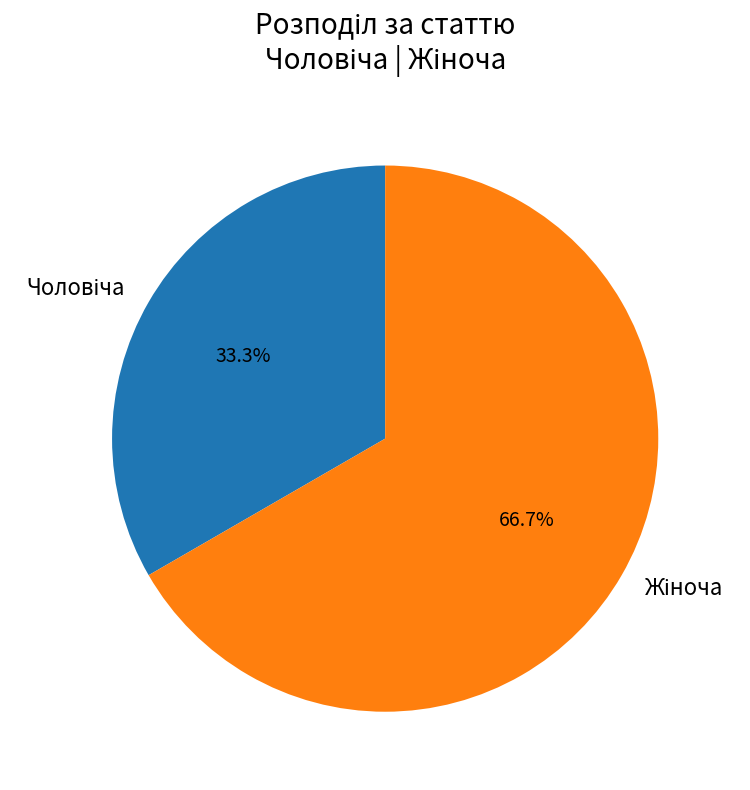

Does any single category account for the majority?

Yes